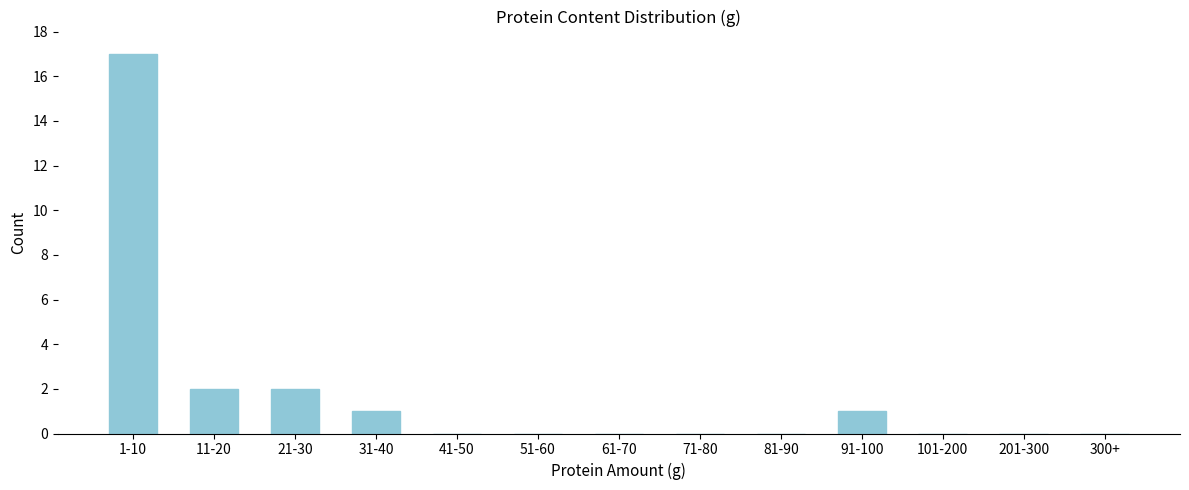

Reading left to right, list all the values displayed in this chart.

1-10=17	11-20=2	21-30=2	31-40=1	41-50=0	51-60=0	61-70=0	71-80=0	81-90=0	91-100=1	101-200=0	201-300=0	300+=0